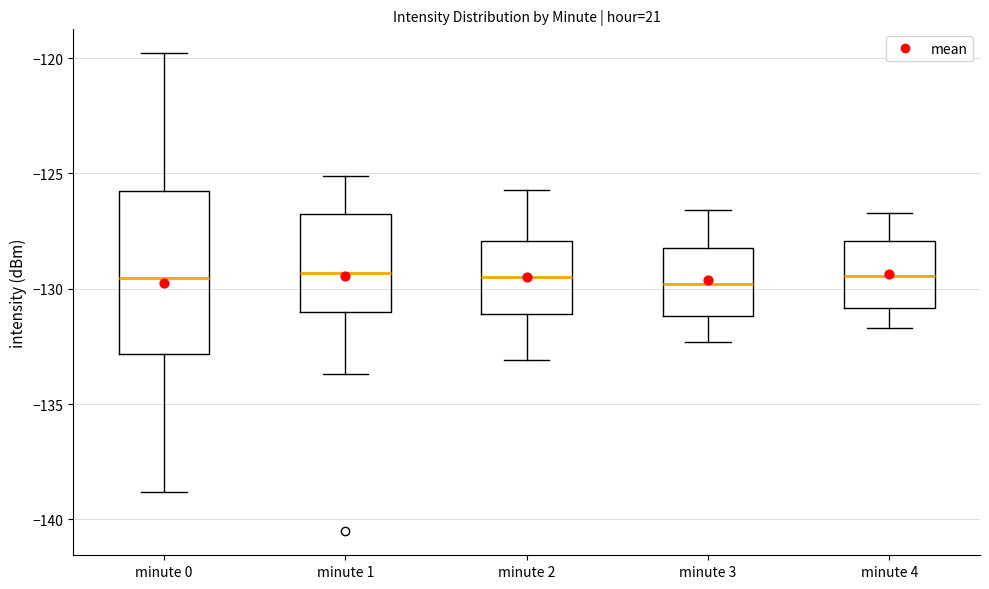

Where does the median line of the box for minute 2 sit on the y-axis? The values are not printed on the chart, so give them approximately, as read against the axis.

-129.5